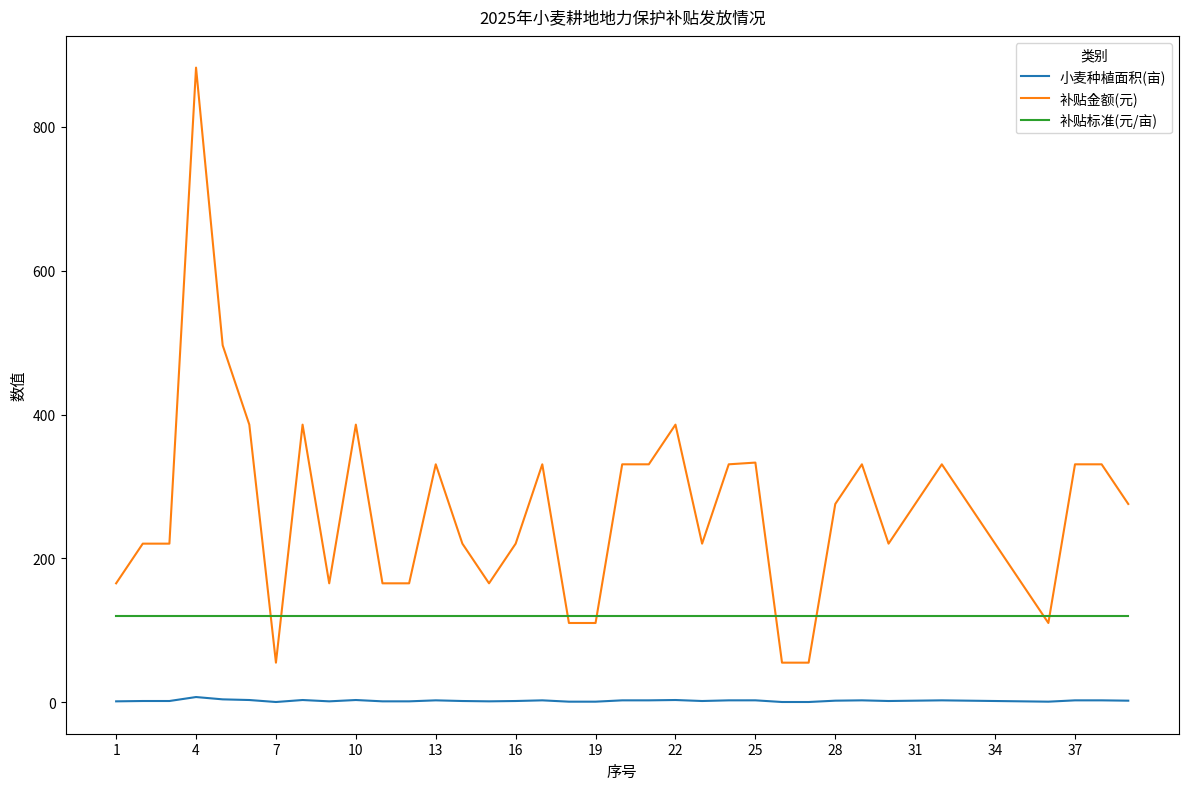

How many values in the 补贴金额(元) series exceed 275?

20